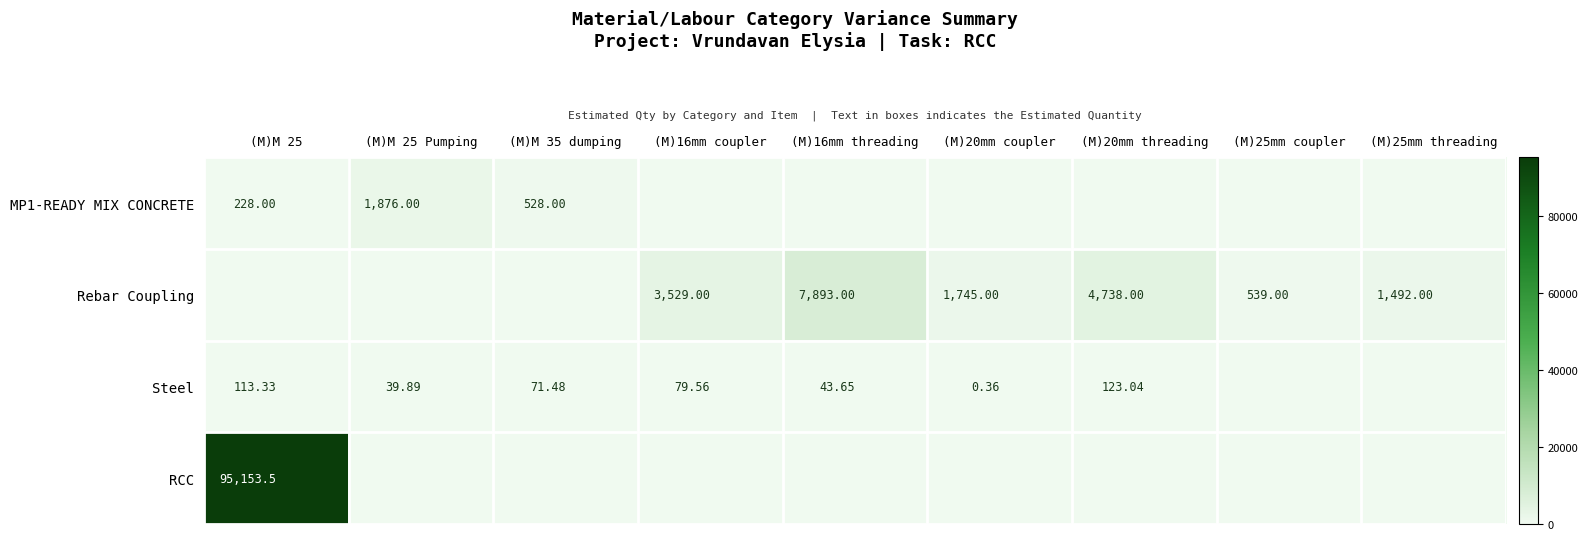

Where is Rebar Coupling nearest to the value 3946?

(M)16mm coupler